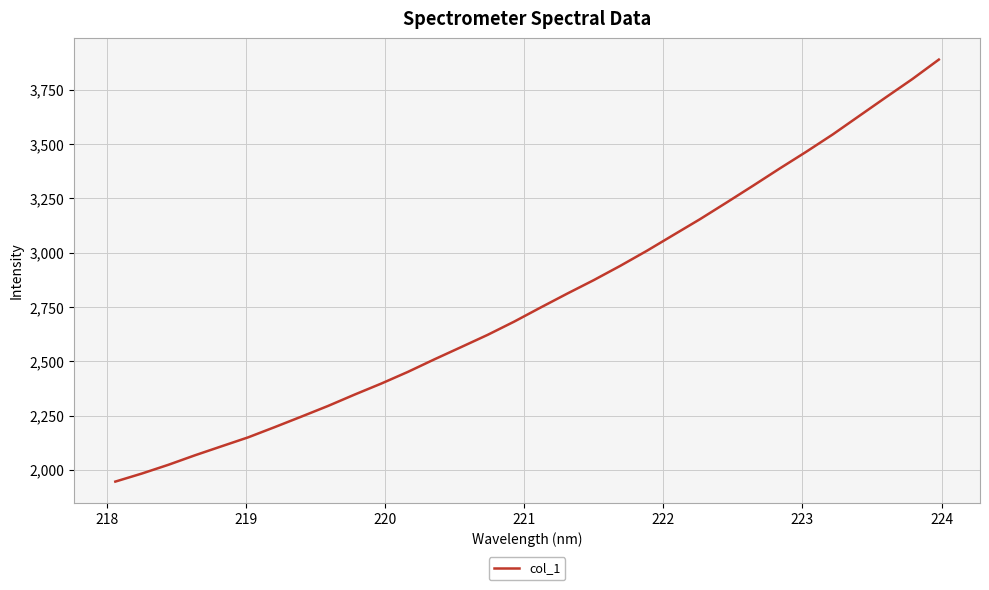

What is the smallest value displayed?

1946.1